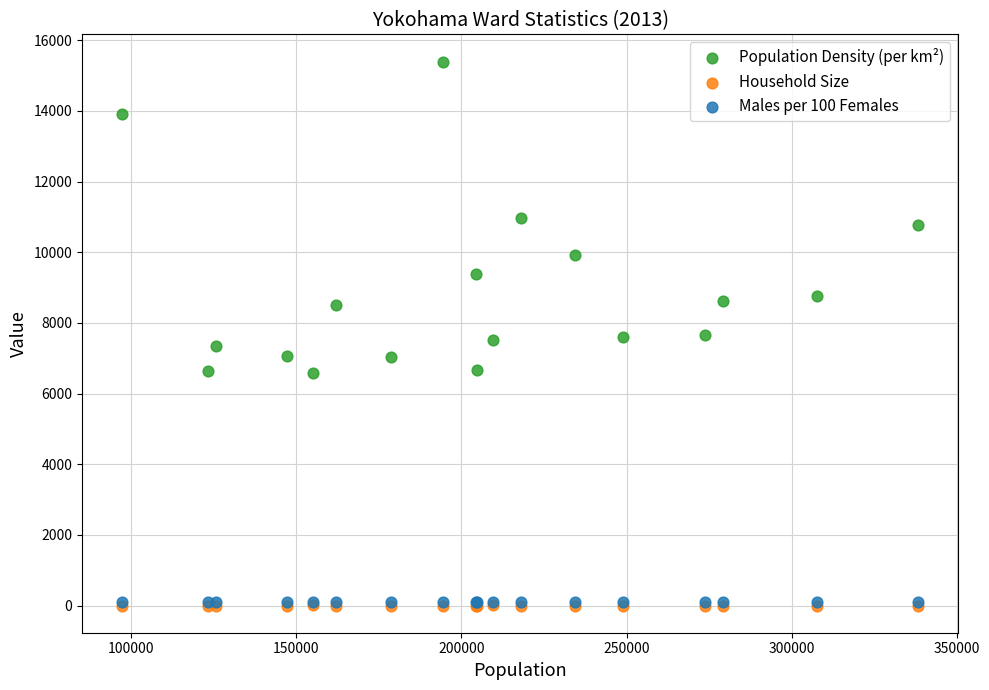

Which series contains the highest Y value?

Population Density (per km²)